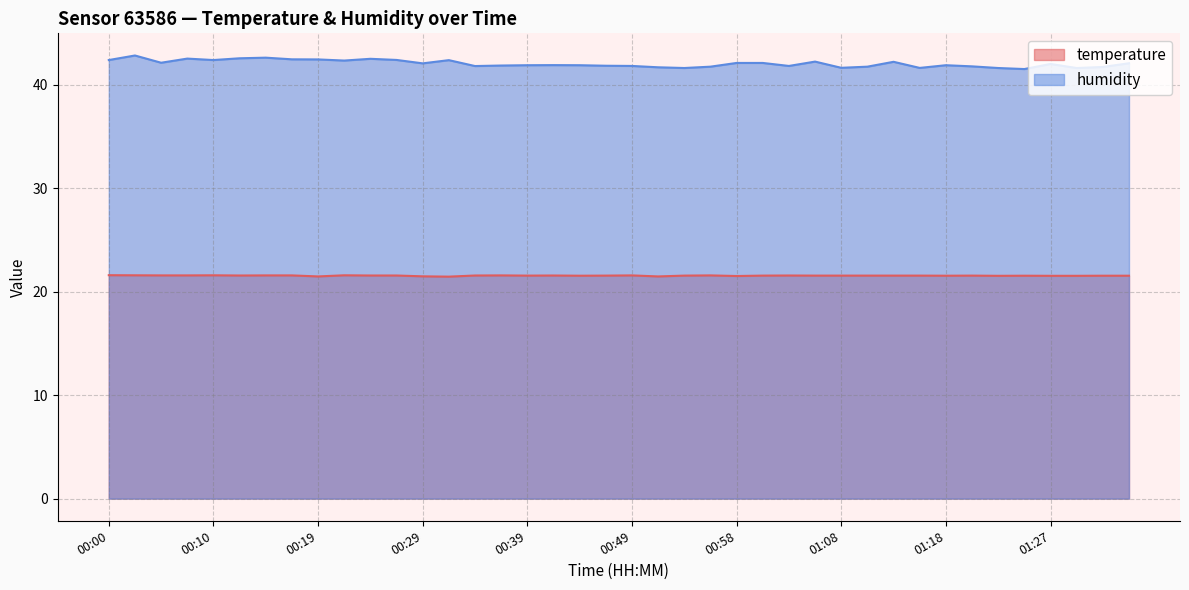

What is the average value of the temperature series?

21.5